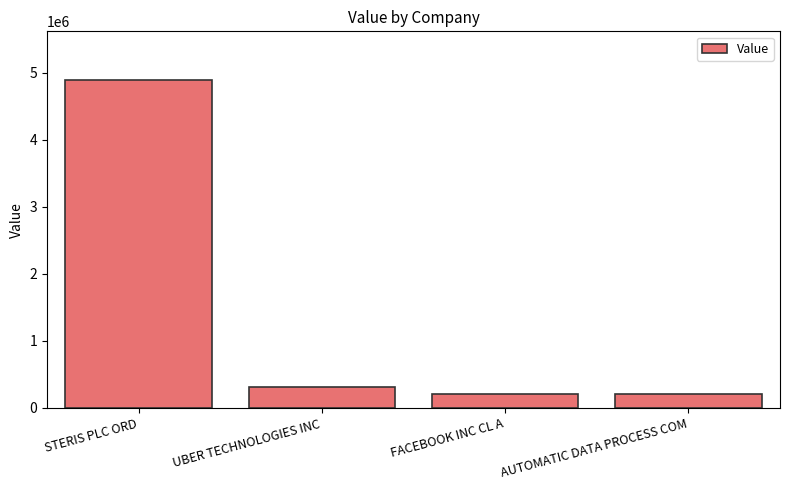

What is the sum of the values at AUTOMATIC DATA PROCESS COM and STERIS PLC ORD?

5094000